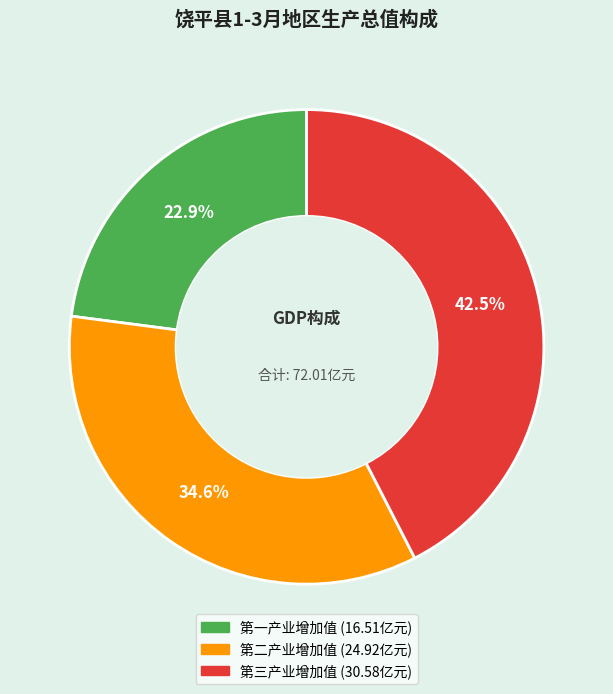

Does 第一产业增加值 represent more than half of the total?

No